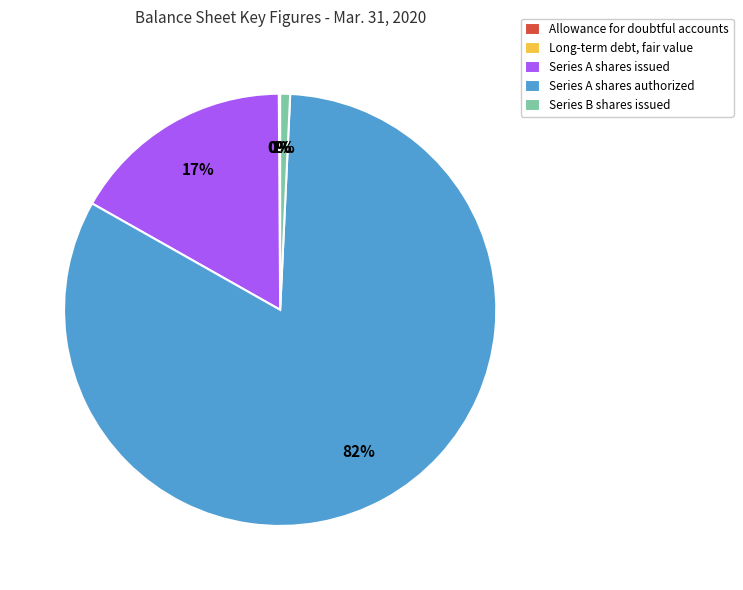

Which slice is the largest?

Series A shares authorized